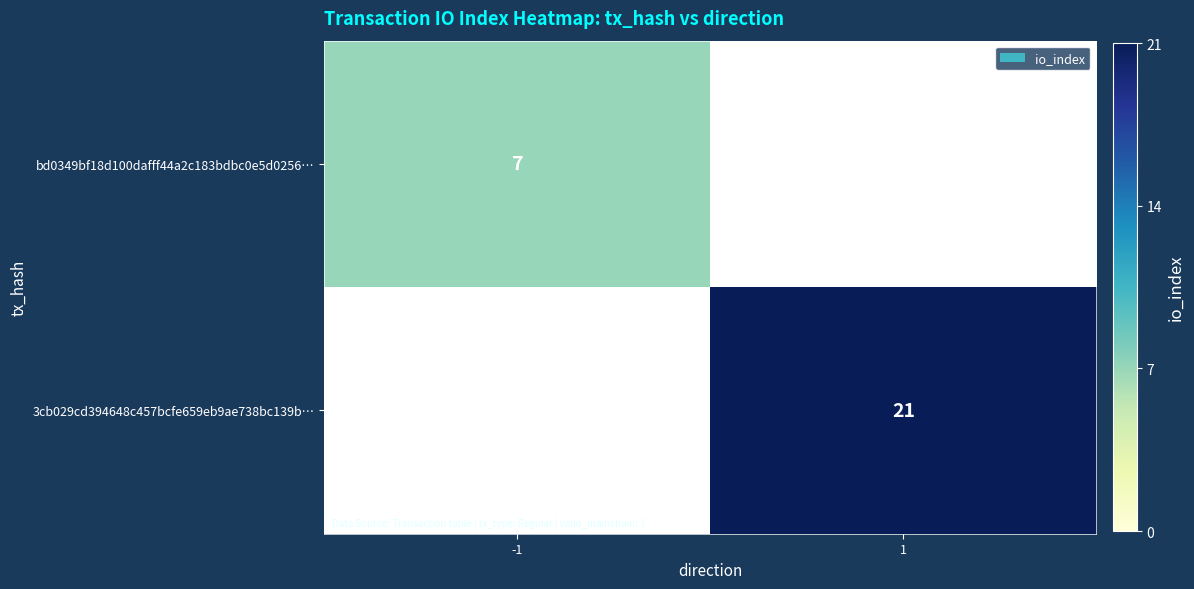

The value of 3cb029cd394648c457bcfe659eb9ae738bc139b… at 1 is 9. True or false?

False